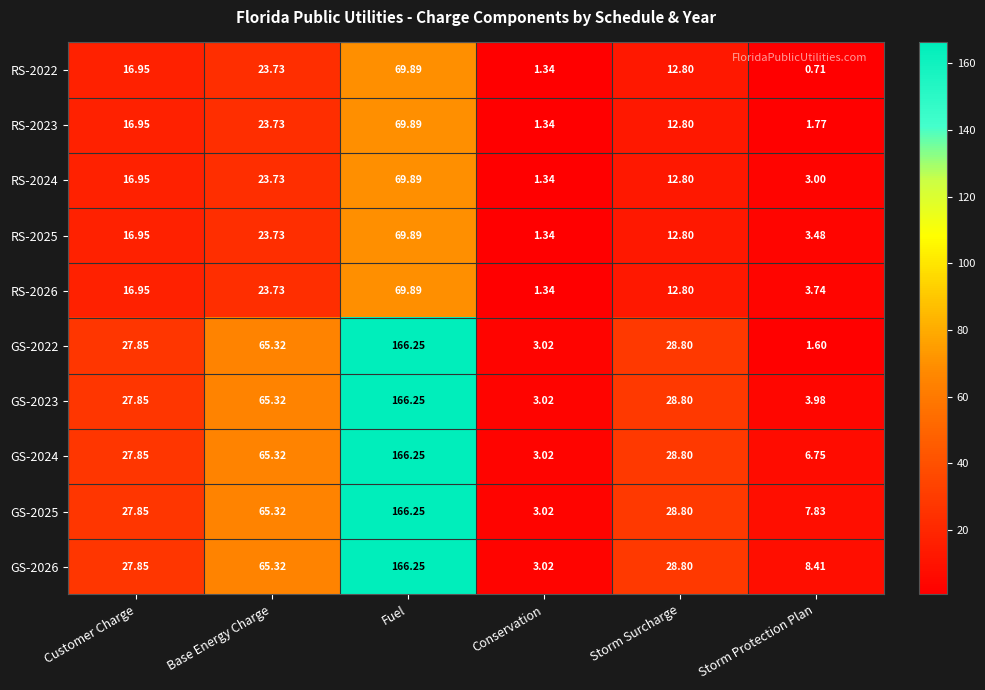

Rank the categories by GS-2025 value from lowest to highest.

Conservation, Storm Protection Plan, Customer Charge, Storm Surcharge, Base Energy Charge, Fuel